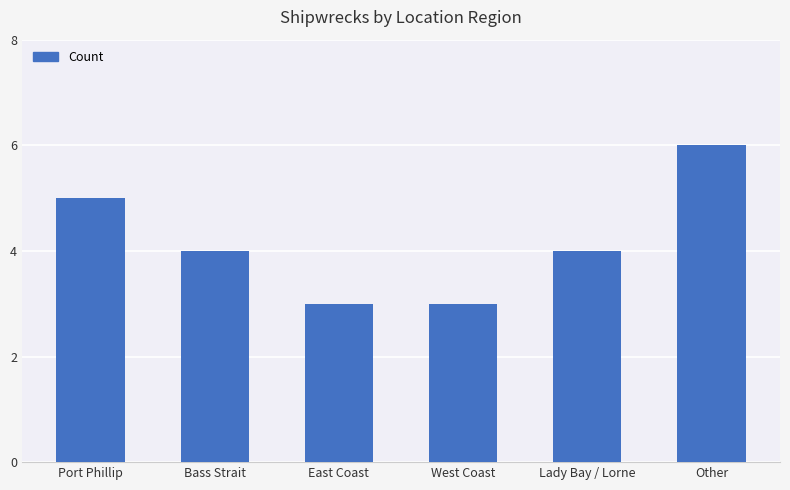

How many data points does each series have?

6